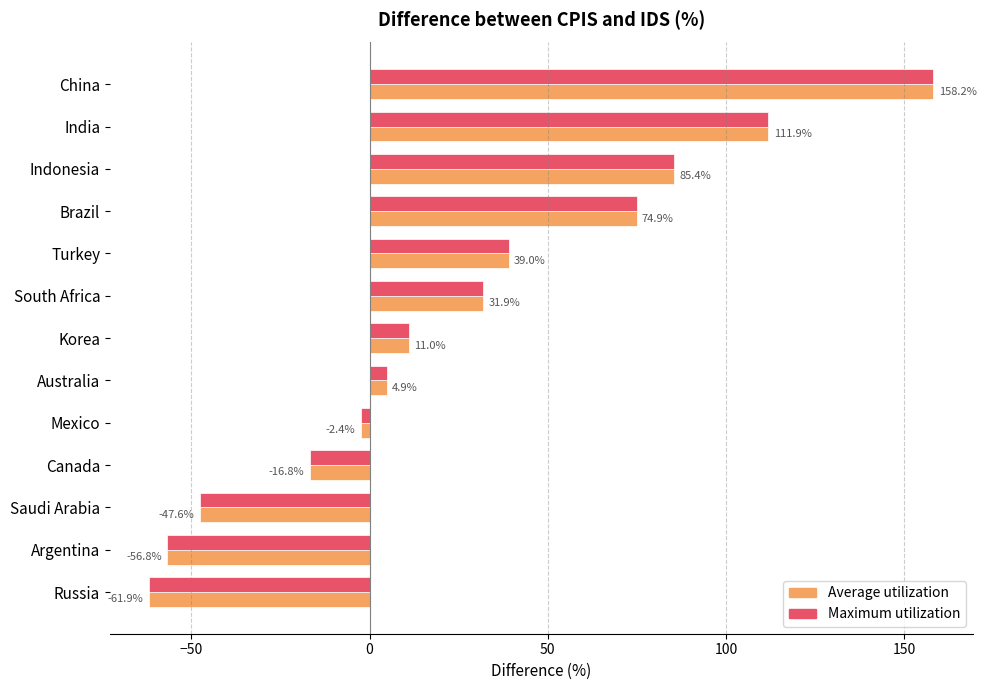

At how many categories does at least one series exceed 26?

6